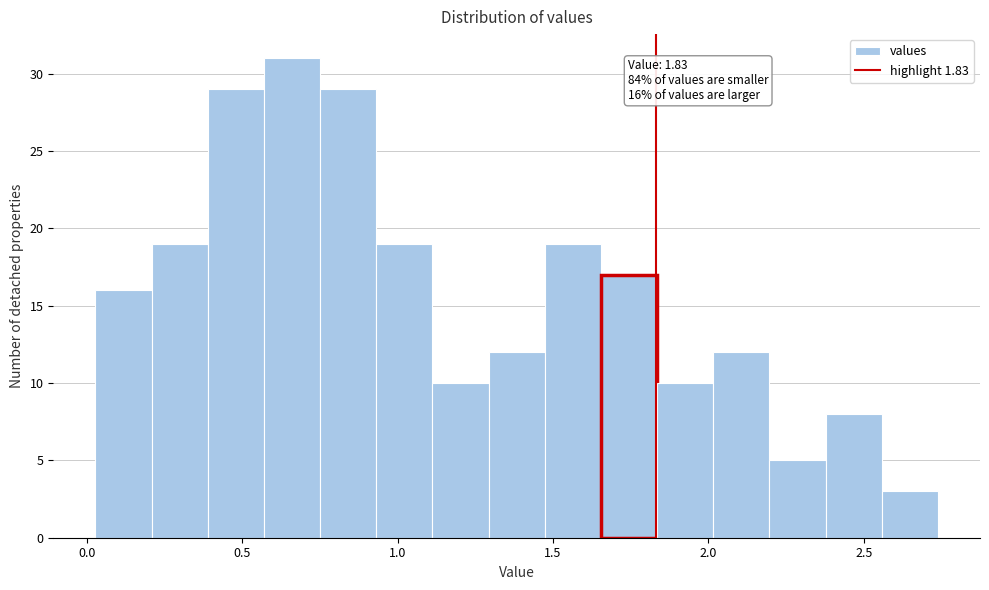

Read against the x-axis, roughly where is the centre of the tallest bar?

0.65